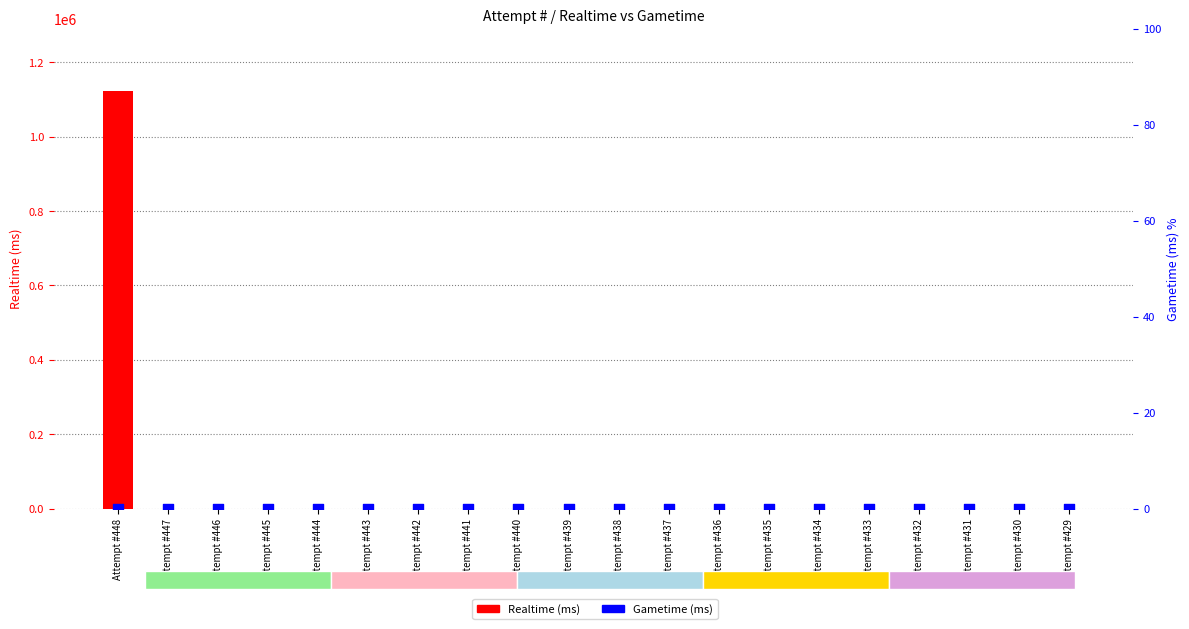

Is the value of Gametime (ms) % at Attempt #436 greater than the value of Realtime (ms) at Attempt #433?

No